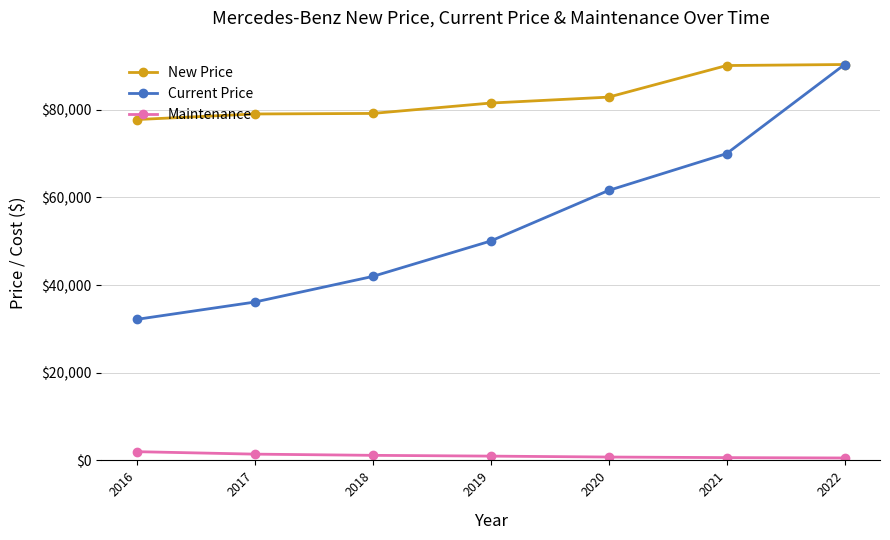

Between 2017 and 2022, which series saw the biggest shift?

Current Price